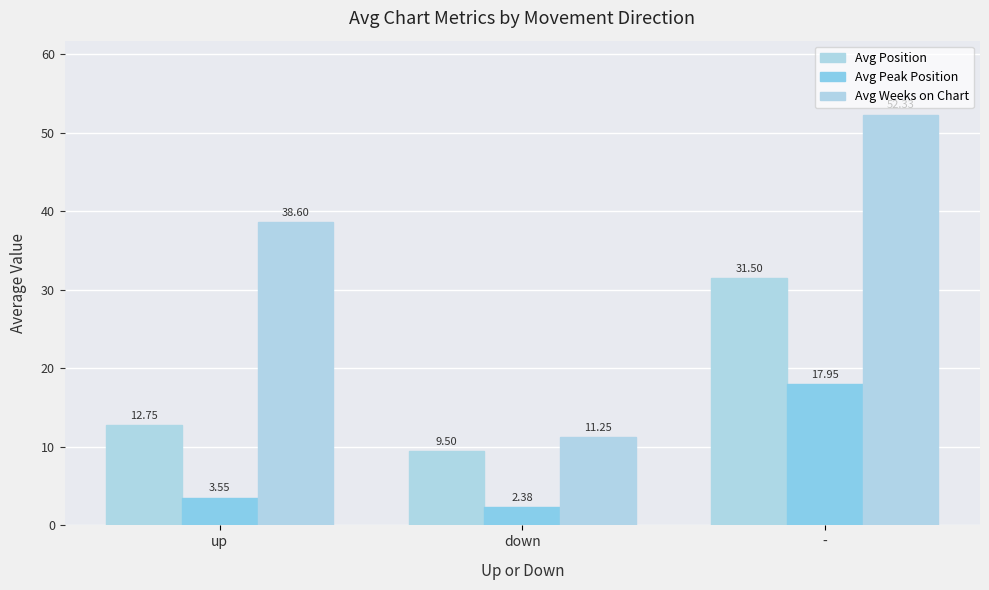

What is the label of the 1st bar from the left?

up